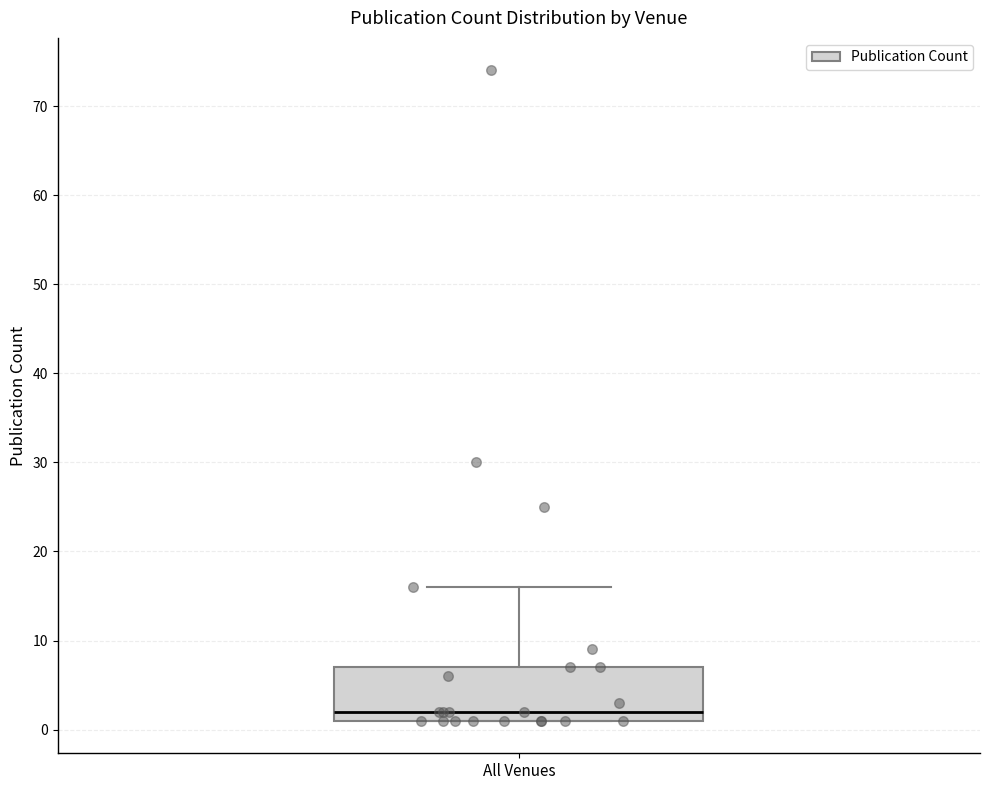

Read this box plot against the y-axis: the position of the median line, the range covered by the box, and the ends of both whiskers. The values are not printed on the chart, so give them approximately, as read against the axis.

median 2, box 1 to 7, whiskers 1 to 16